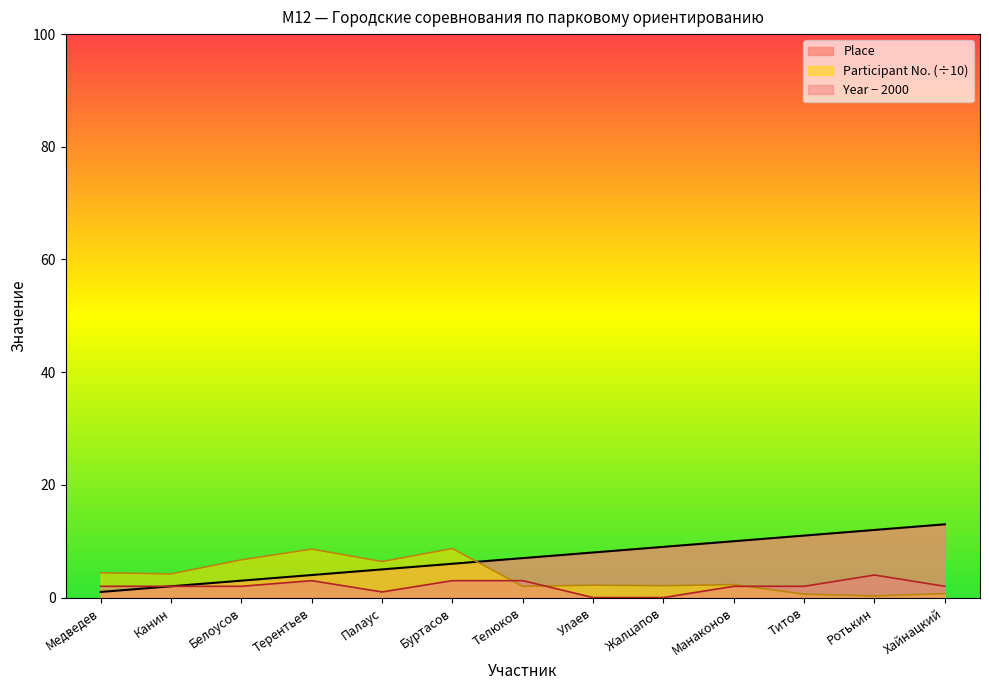

Where do Place and Participant No. first cross each other?

Буртасов and Телюков